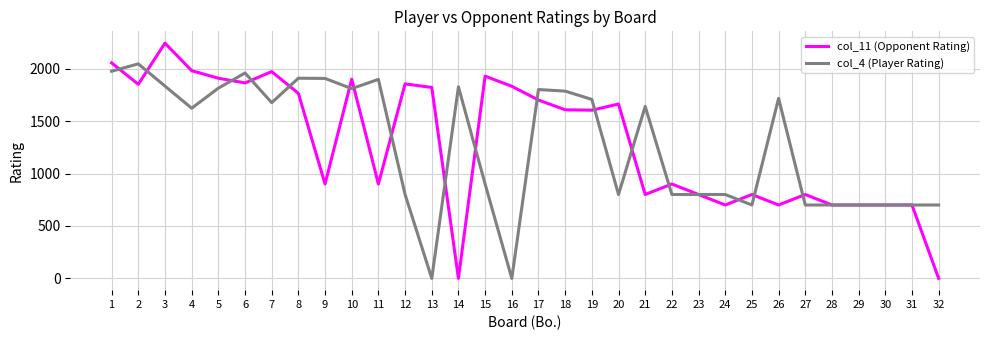

What is the total value across all series at 27?

1500